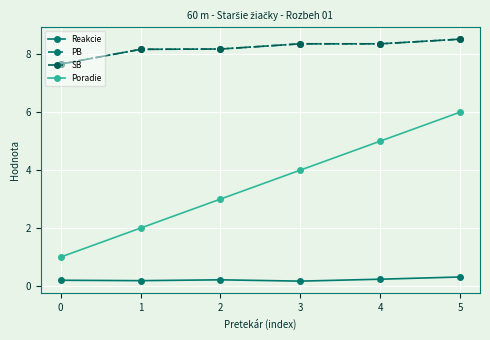

How many SB values are between 8 and 9?

5